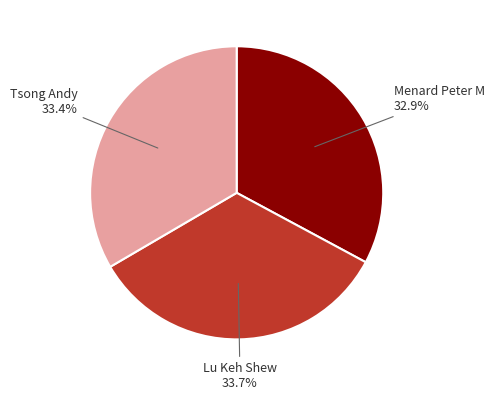

Is there any slice that represents more than half of the pie?

No